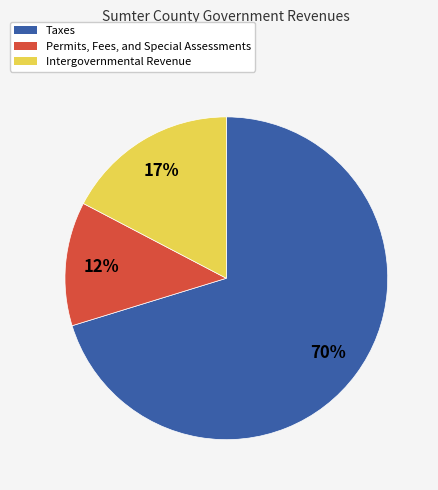

To the nearest percent, what is the average slice percentage?

33%